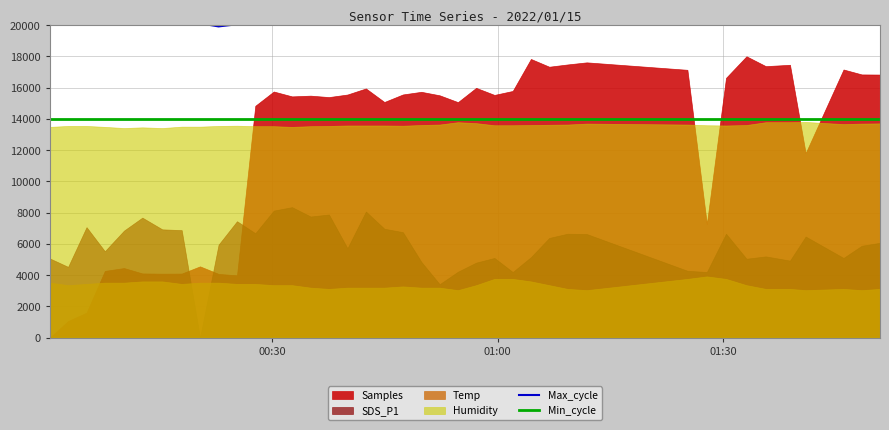

True or false: Min_cycle and Max_cycle intersect in this chart.

False